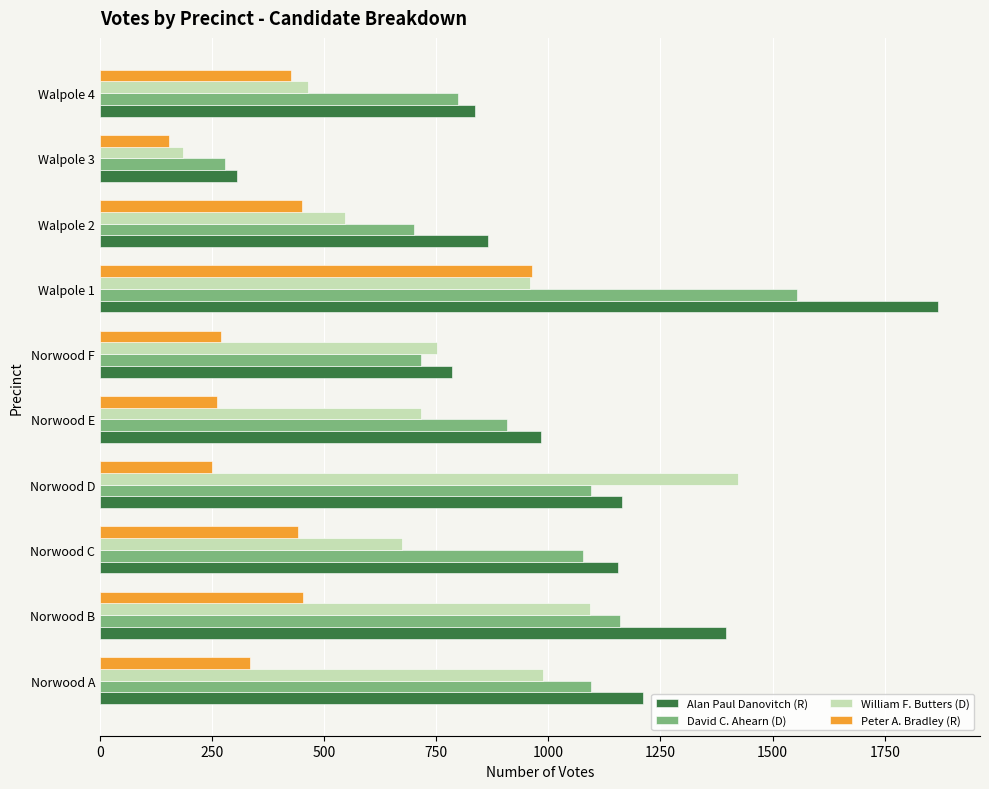

At which category is the sum across all series the highest?

Walpole 1